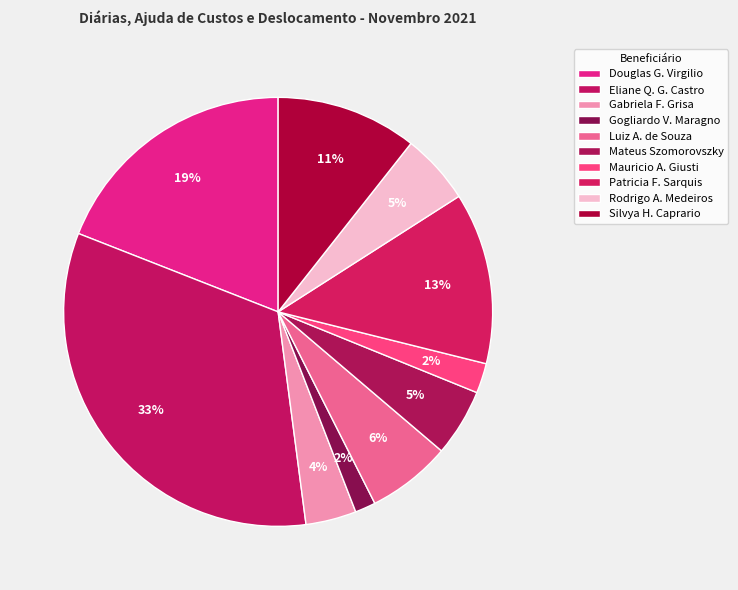

Is it true that Mateus Szomorovszky is 5% of the pie?

True